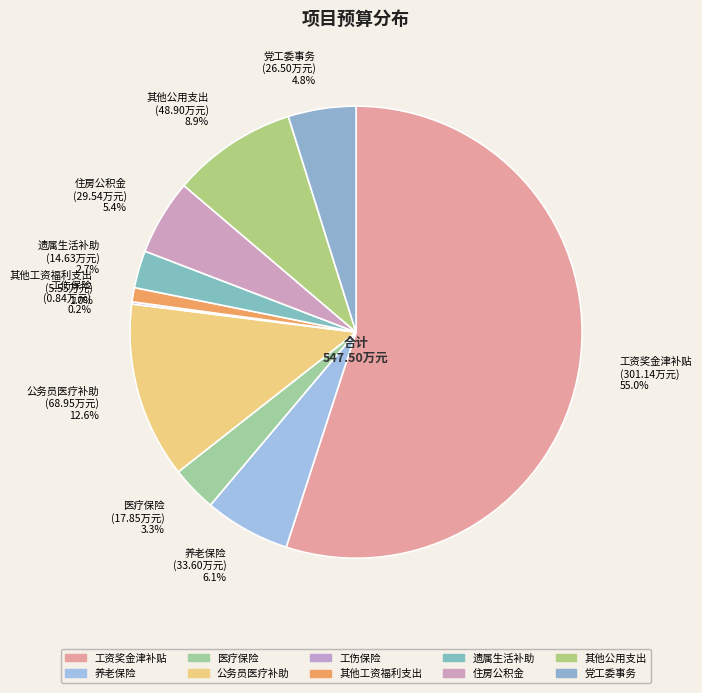

What is the ratio of the value at 住房公积金 to the value at 党工委事务?

1.1